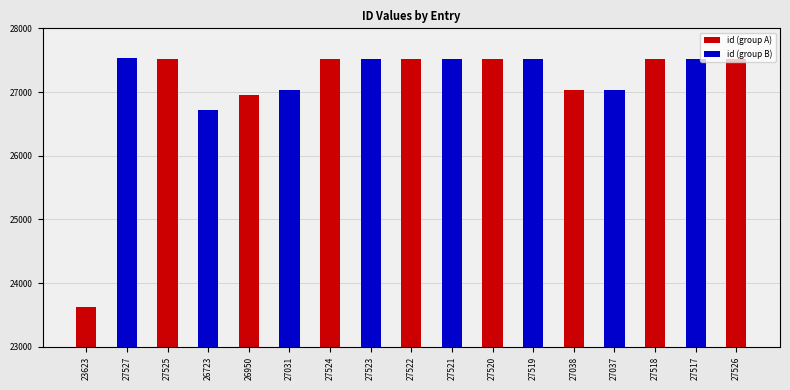

Between 27519 and 27031, which is larger?

27519